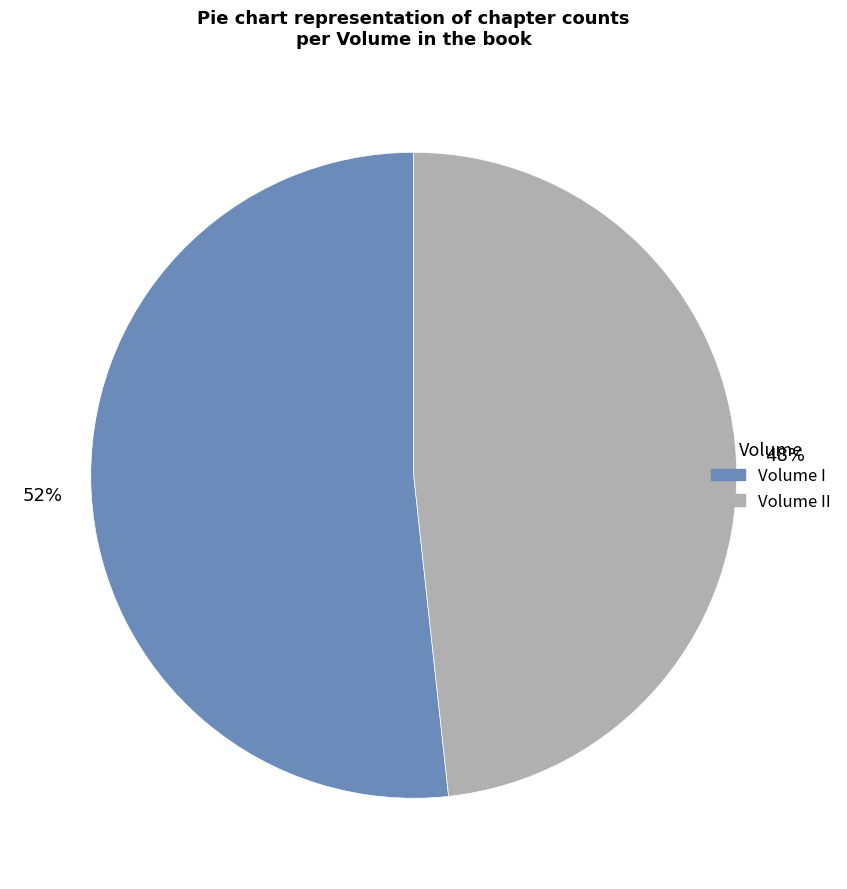

To the nearest percent, what is the average slice percentage?

50%